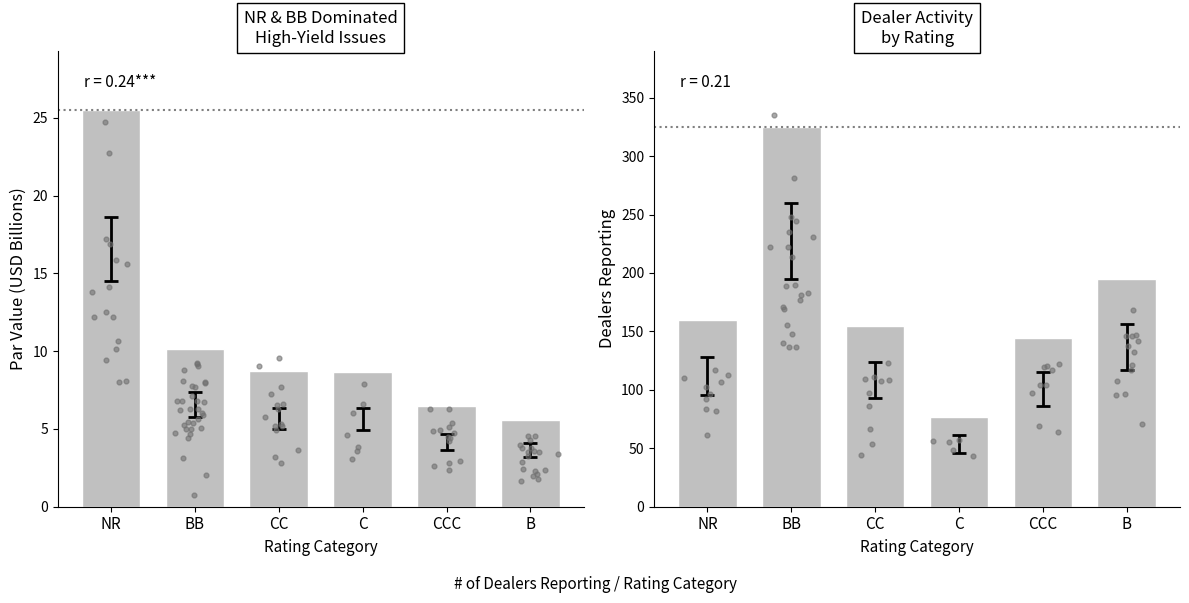

Which series has the widest spread of Y values?

Dealers Reporting